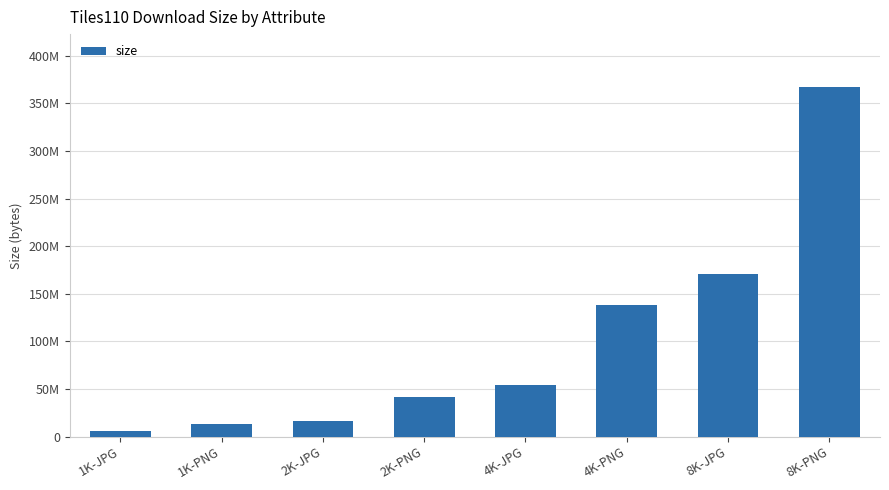

True or false: the data shows 16742789 at 2K-JPG.

True